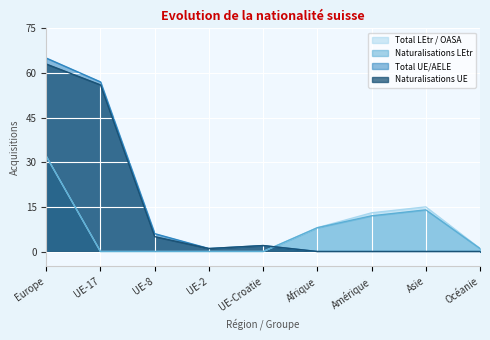

What are all the series names shown in the legend?

Total LEtr / OASA, Naturalisations LEtr, Total UE/AELE, Naturalisations UE